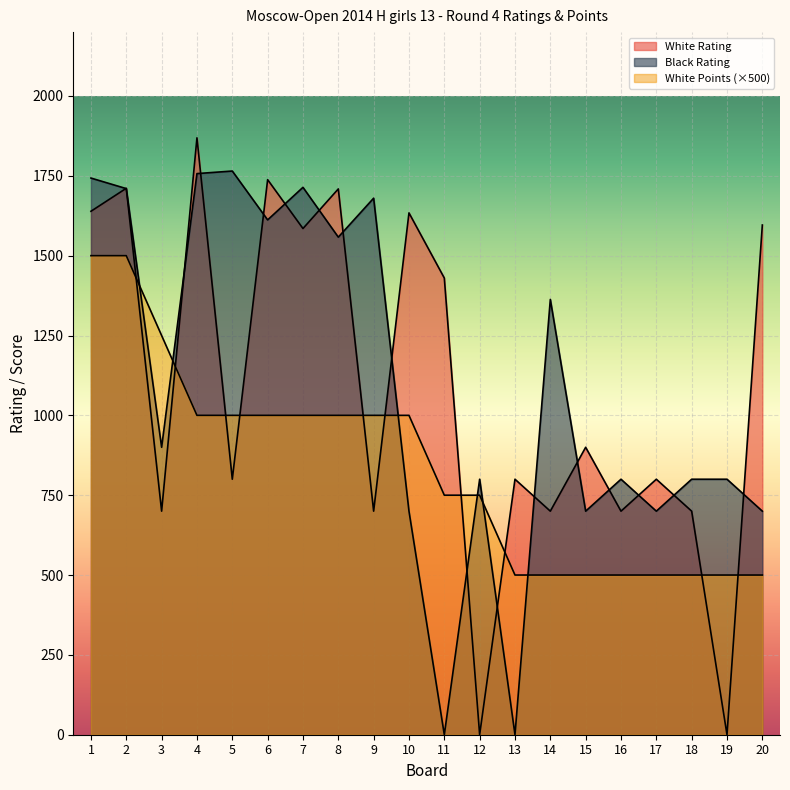

What is the difference between the maximum and second lowest values in the White Rating series?

1869